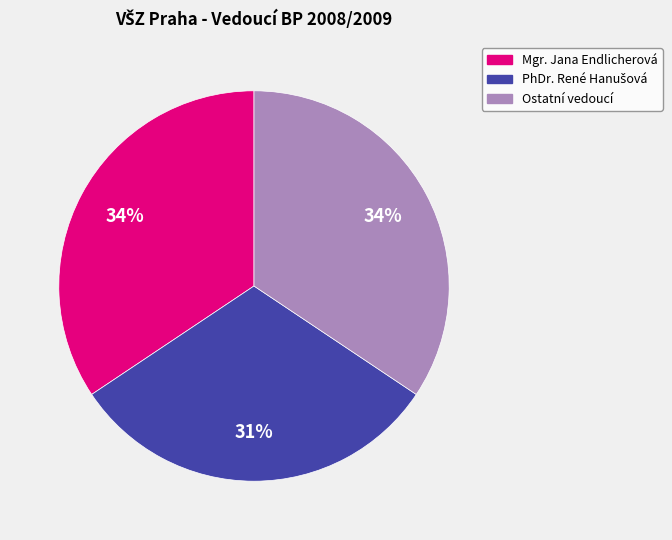

Does any single category account for the majority?

No